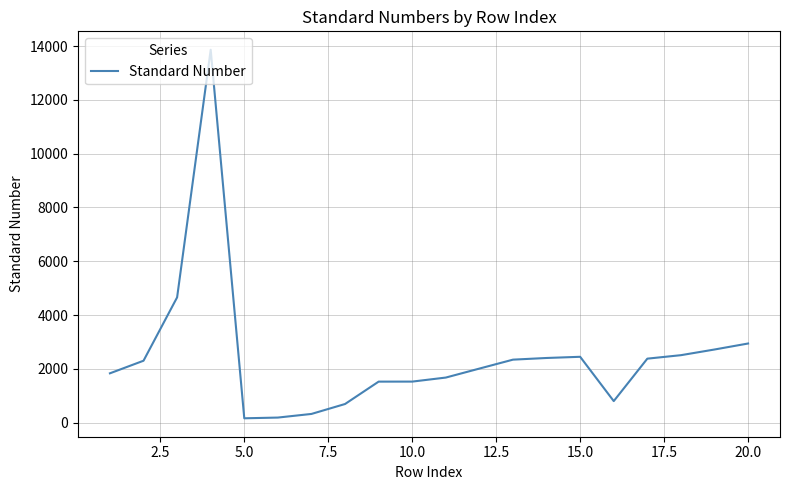

What is the maximum value shown in the chart?

13863